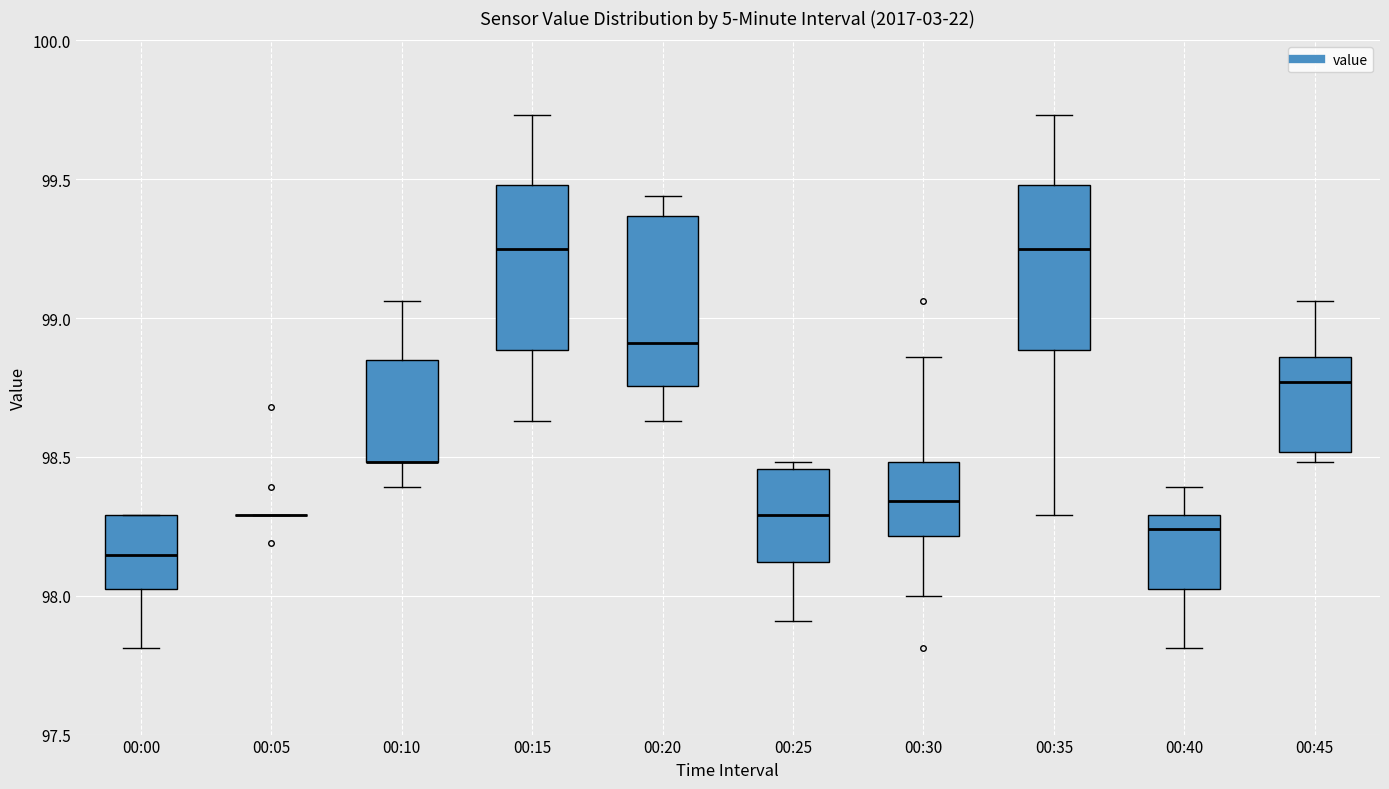

Where does the upper whisker of the box for 00:10 end on the y-axis? The values are not printed on the chart, so give them approximately, as read against the axis.

99.05